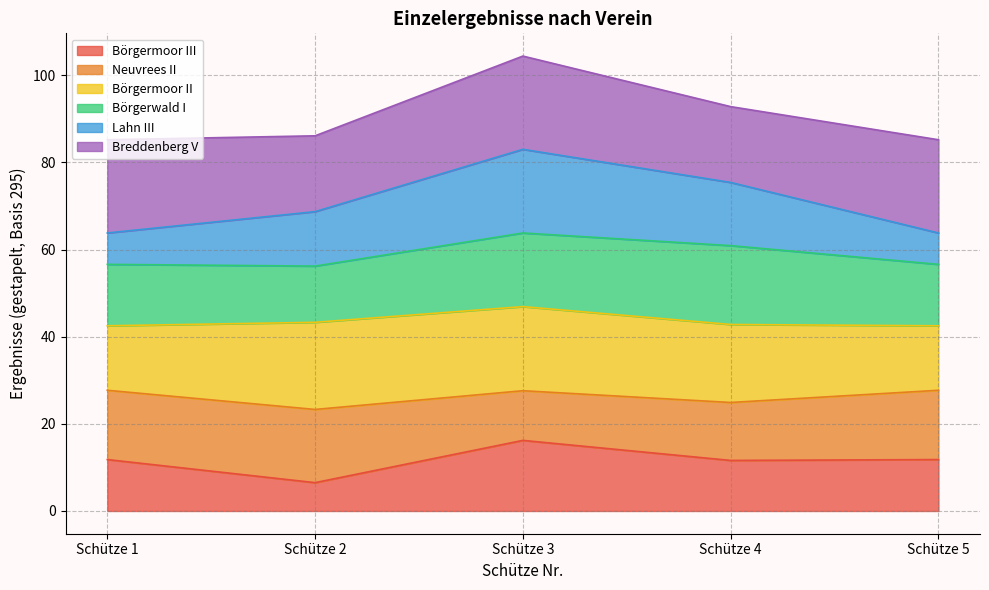

What is the total value across all series at Schütze 3?

104.4